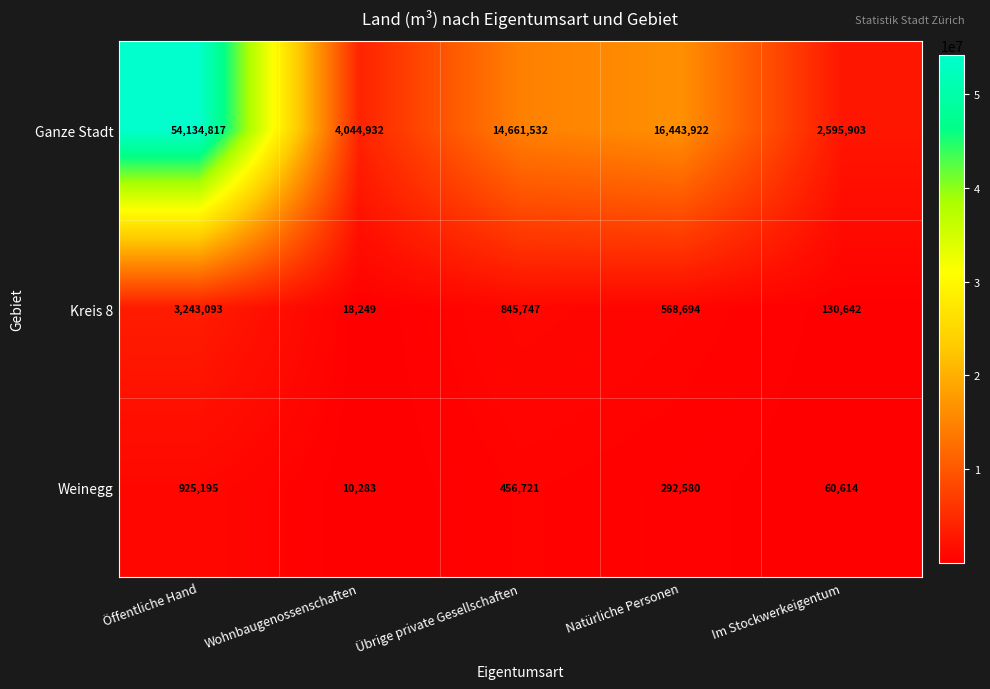

Between Öffentliche Hand and Übrige private Gesellschaften, which series saw the biggest shift?

Ganze Stadt